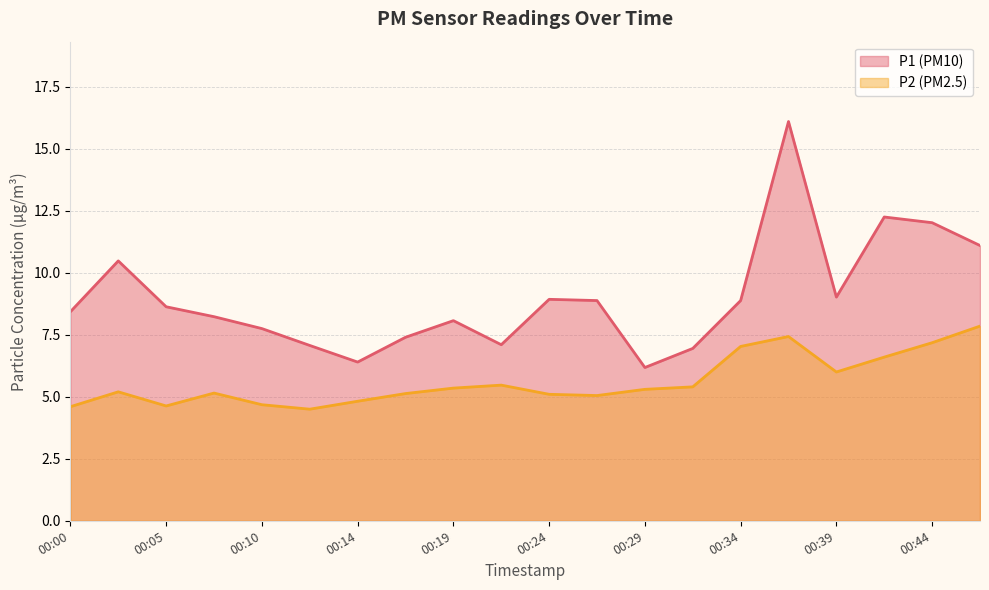

Reading left to right, extract all data points from this chart.

P1: 00:00=8.4	00:02=10.5	00:05=8.6	00:07=8.2	00:10=7.8	00:12=7.1	00:14=6.4	00:17=7.4	00:19=8.1	00:22=7.1	00:24=8.9	00:27=8.9	00:29=6.2	00:32=7.0	00:34=8.9	00:37=16.1	00:39=9.0	00:41=12.2	00:44=12.0	00:46=11.1
P2: 00:00=4.6	00:02=5.2	00:05=4.6	00:07=5.2	00:10=4.7	00:12=4.5	00:14=4.8	00:17=5.1	00:19=5.3	00:22=5.5	00:24=5.1	00:27=5.0	00:29=5.3	00:32=5.4	00:34=7.0	00:37=7.4	00:39=6.0	00:41=6.6	00:44=7.2	00:46=7.8